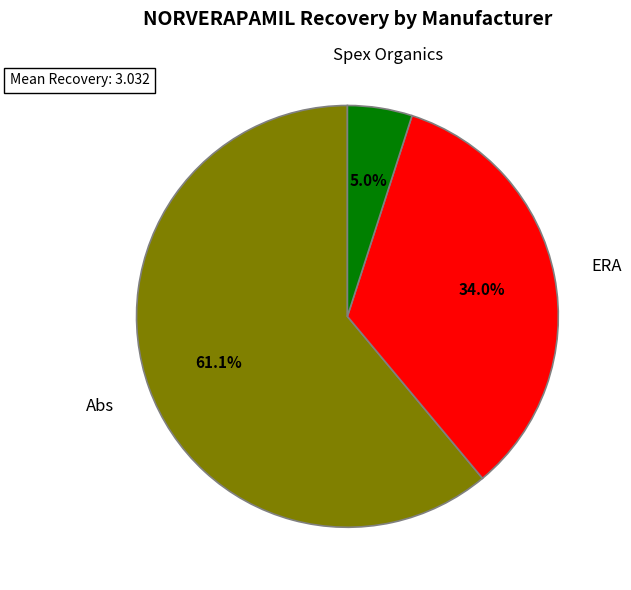

Is there a majority slice in this chart?

Yes